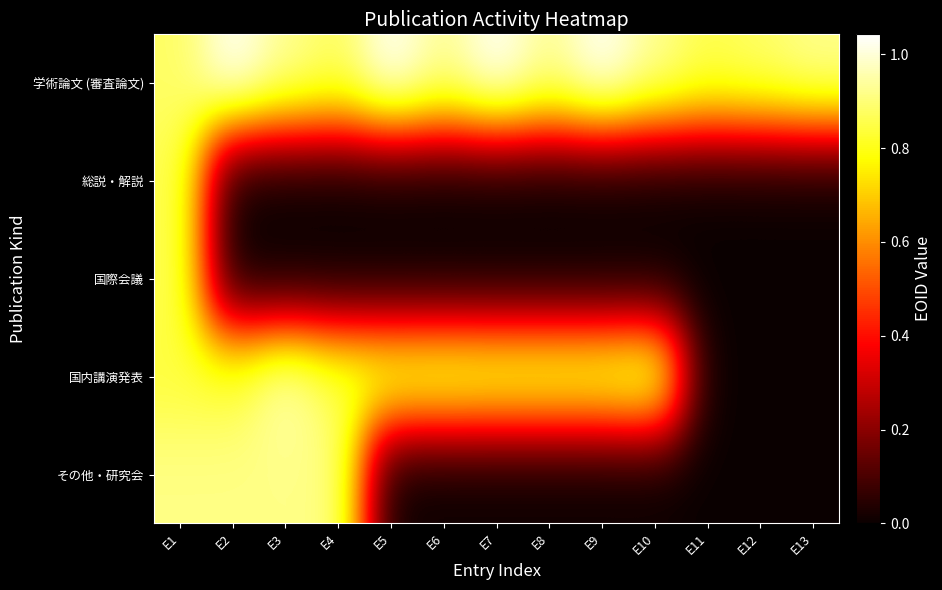

Count the number of categories in the chart.

13